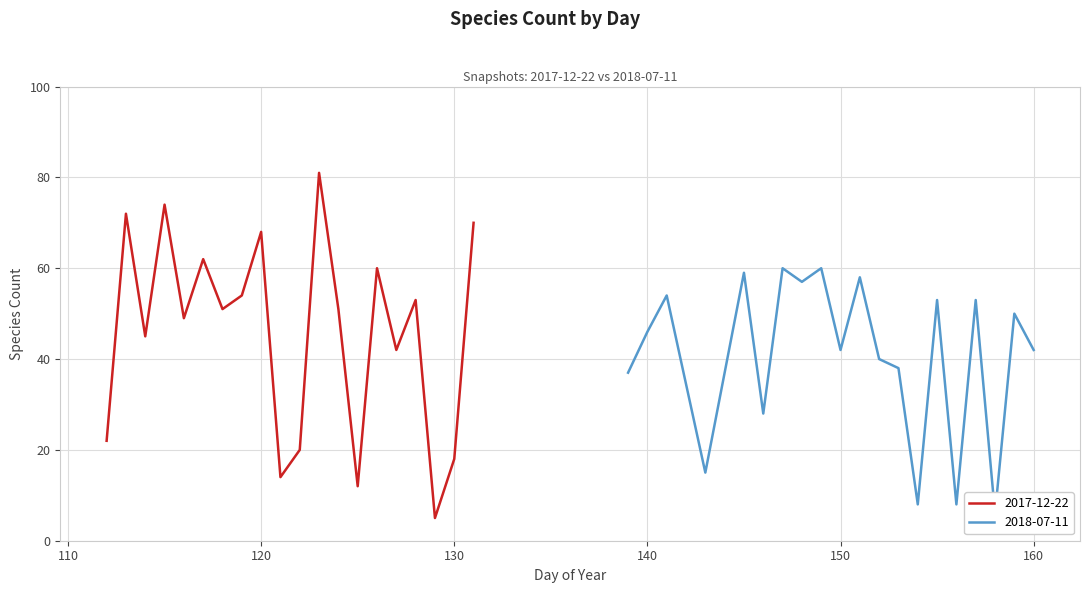

Does the chart display data point markers on the line(s)?

No